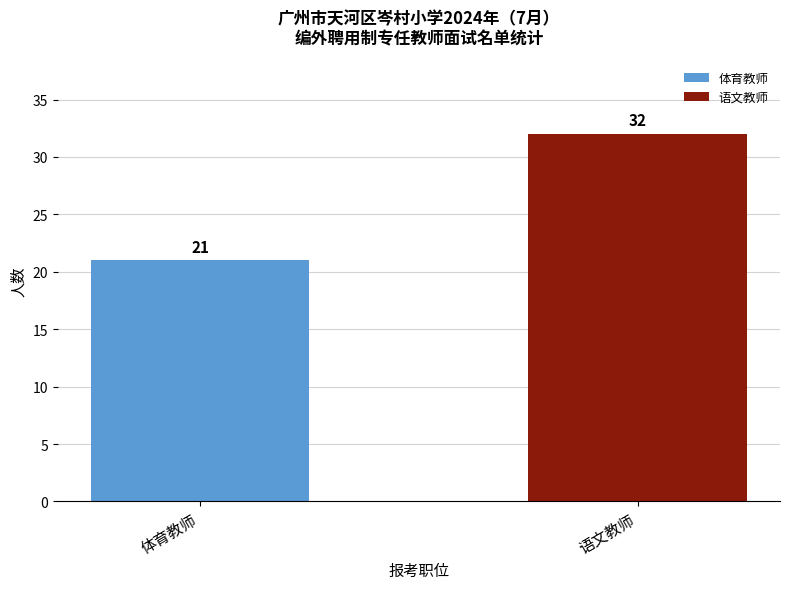

True or false: the data shows 42 at 语文教师.

False